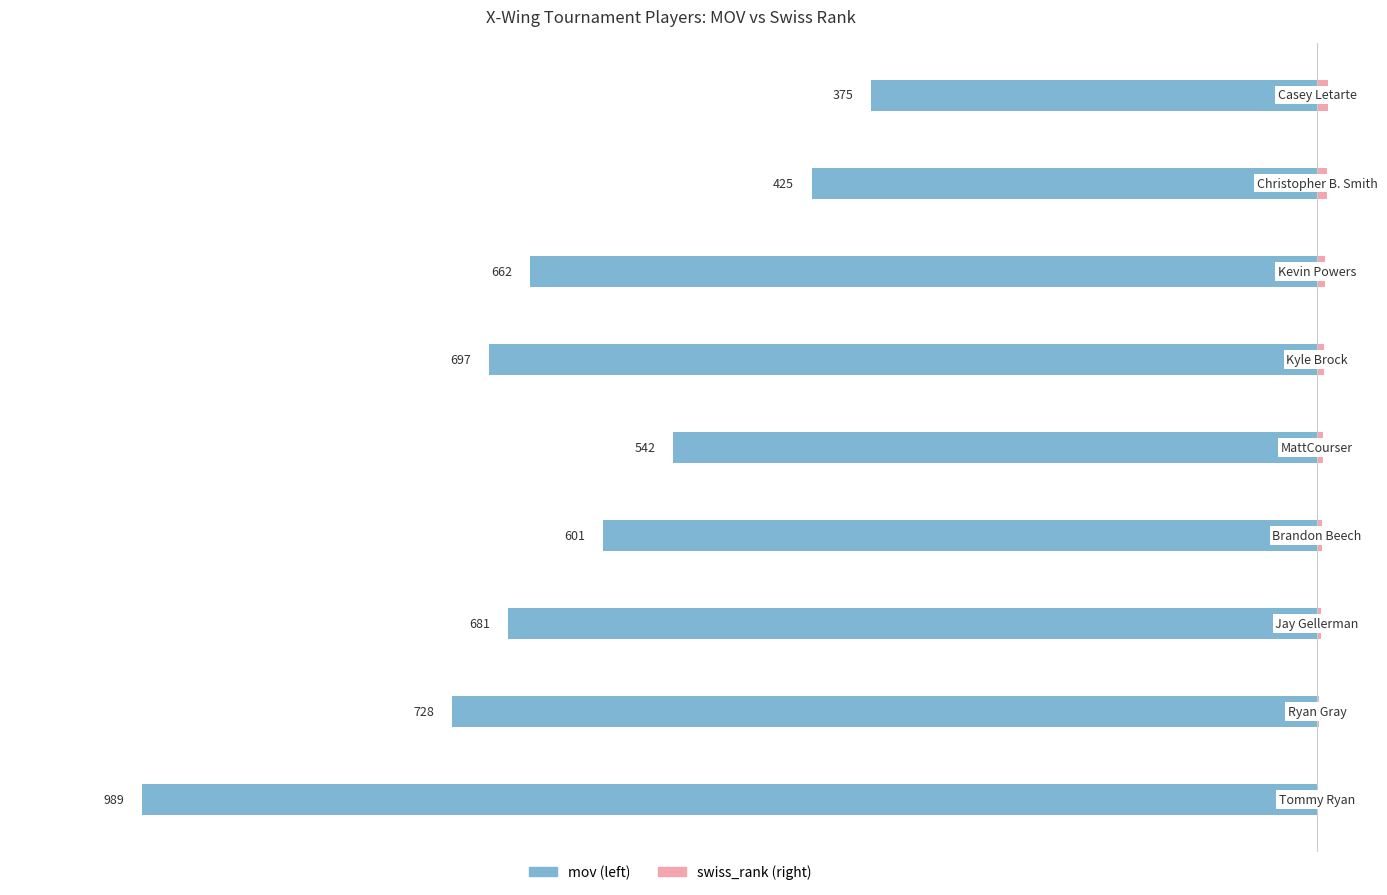

How many bars are there in each group?

2